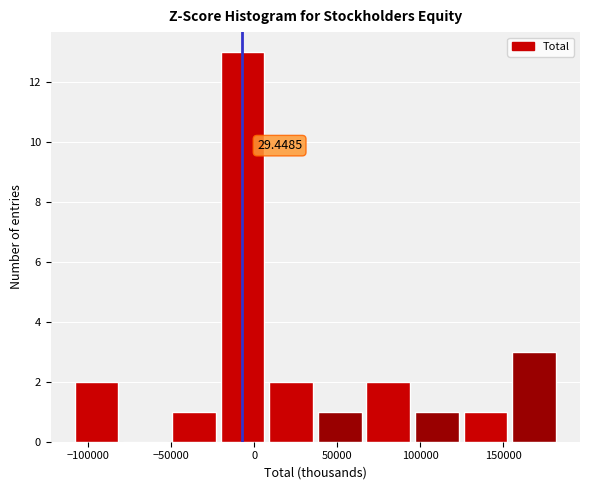

Over which range of the x-axis is the bar tallest?

-20000 to 10000